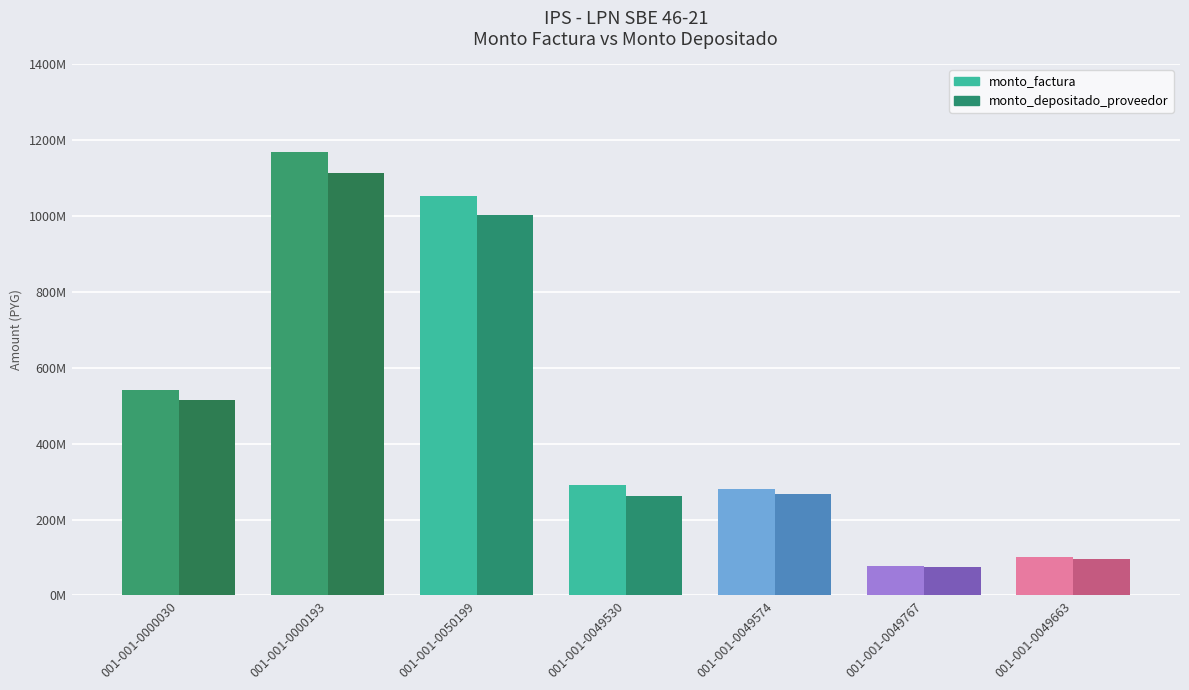

The monto_depositado_proveedor series shows 96074969 at 001-001-0049663. True or false?

True